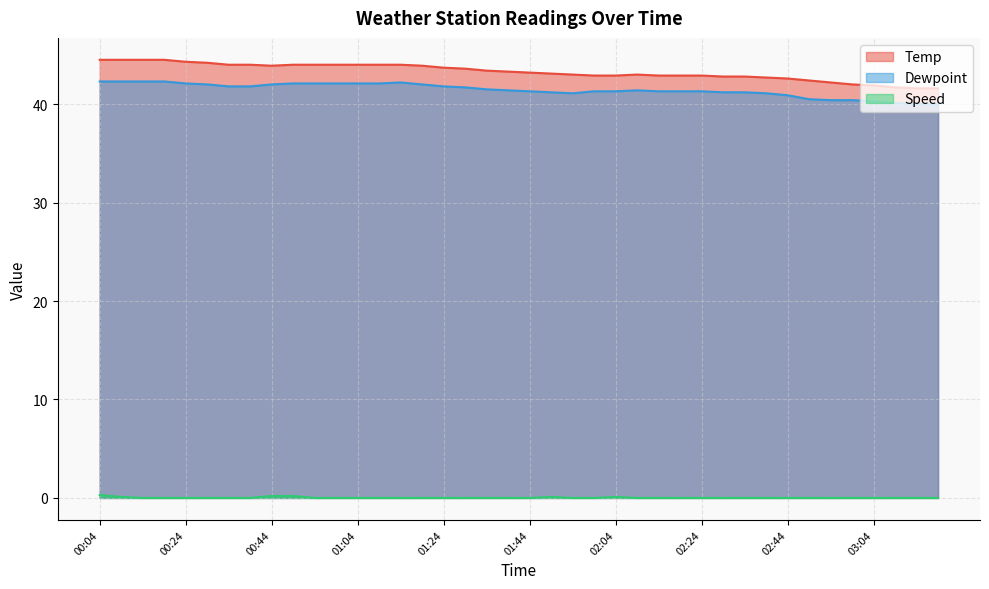

What is the highest value of the Temp series?

44.5